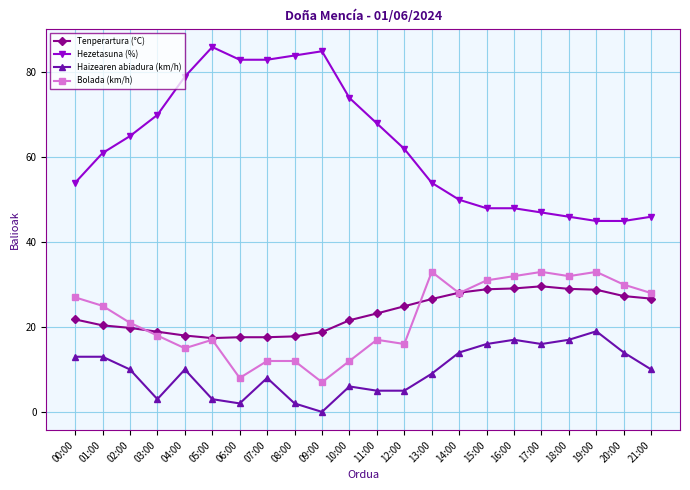

Where does the Bolada (km/h) series first go above 25?

00:00